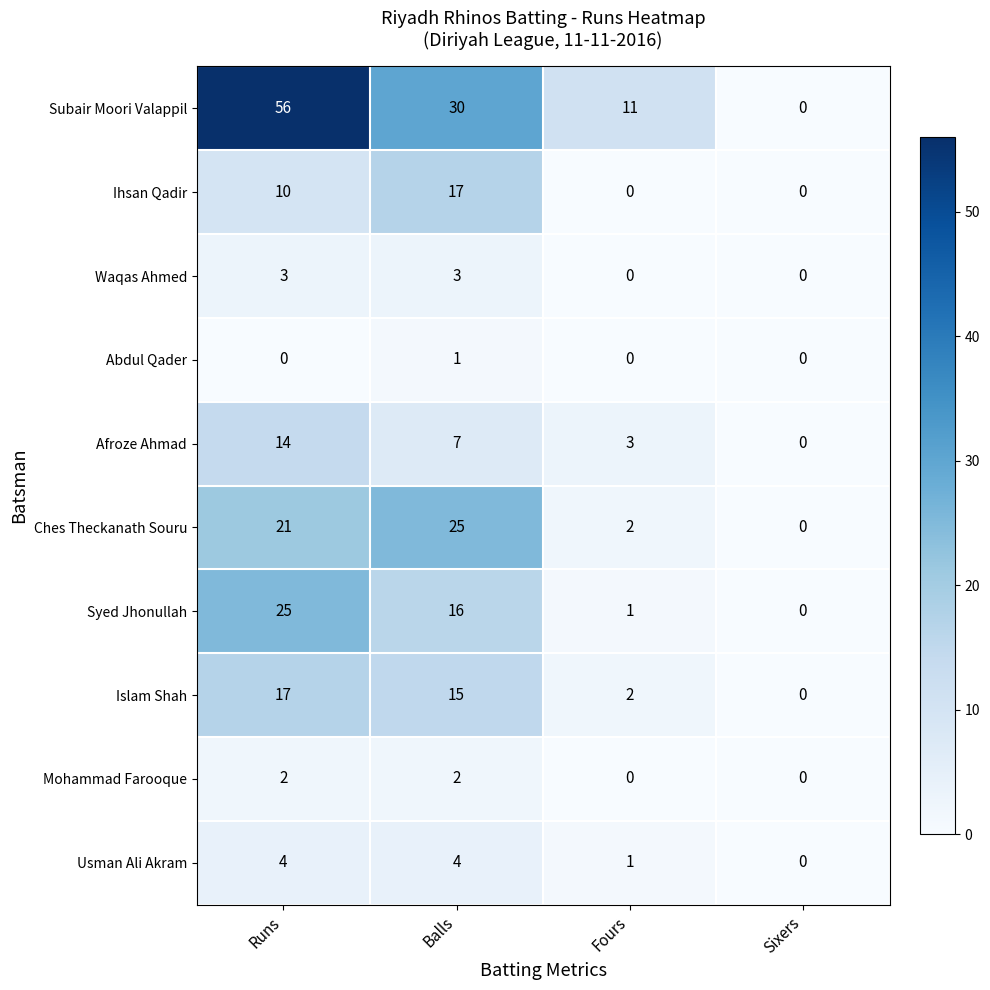

At which label is Ches Theckanath Souru closest to 12?

Runs